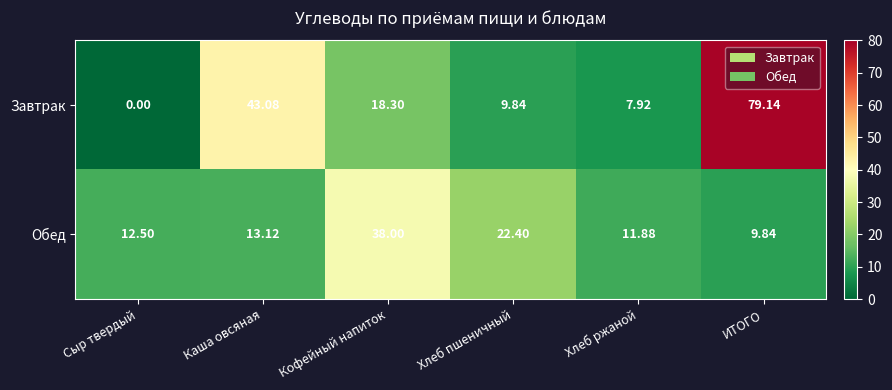

At which category does the chart reach its peak across all series?

ИТОГО